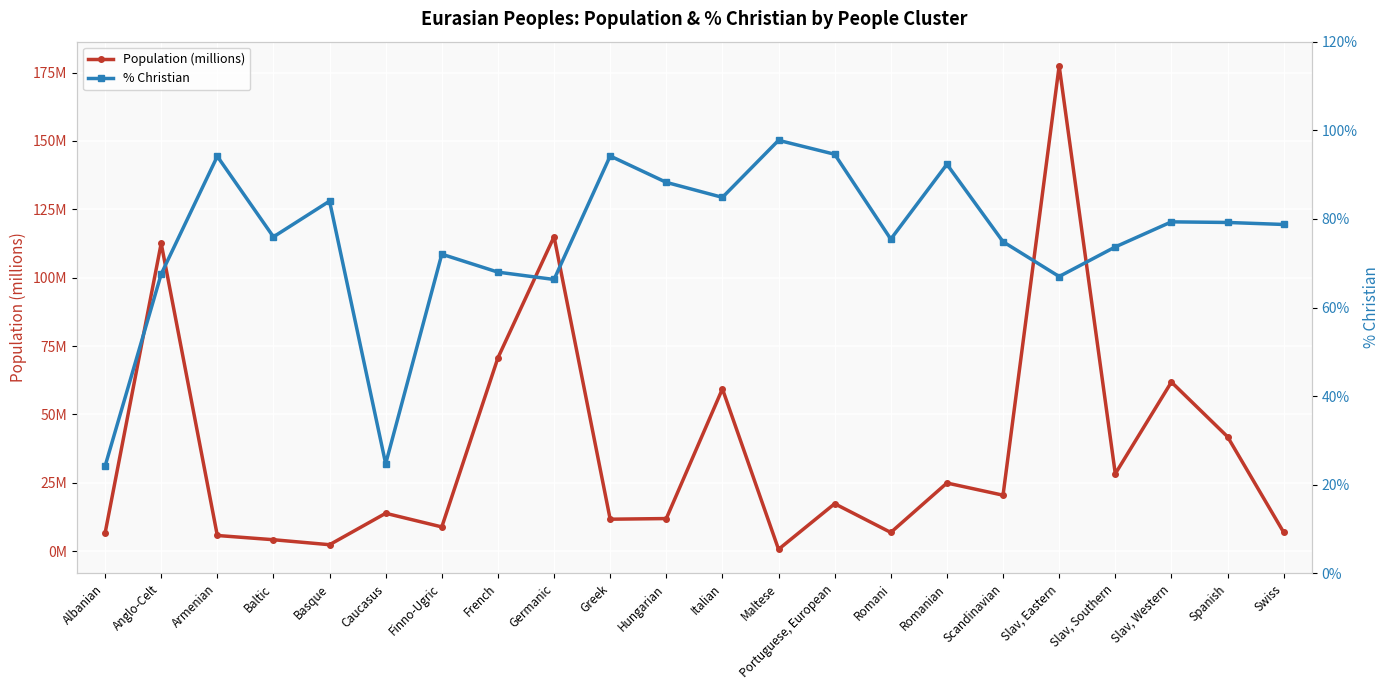

Reading left to right, what are all the values shown in this chart?

Population (millions): Albanian=6.5	Anglo-Celt=112.6	Armenian=5.7	Baltic=4.2	Basque=2.4	Caucasus=13.8	Finno-Ugric=8.9	French=70.7	Germanic=115.0	Greek=11.7	Hungarian=11.9	Italian=59.3	Maltese=0.7	Portuguese, European=17.4	Romani=6.8	Romanian=24.9	Scandinavian=20.5	Slav, Eastern=177.4	Slav, Southern=28.3	Slav, Western=61.8	Spanish=41.8	Swiss=6.9
% Christian: Albanian=24.2	Anglo-Celt=67.6	Armenian=94.1	Baltic=76.0	Basque=84.0	Caucasus=24.8	Finno-Ugric=72.0	French=68.0	Germanic=66.3	Greek=94.2	Hungarian=88.3	Italian=84.9	Maltese=97.7	Portuguese, European=94.6	Romani=75.4	Romanian=92.3	Scandinavian=74.9	Slav, Eastern=67.0	Slav, Southern=73.7	Slav, Western=79.3	Spanish=79.2	Swiss=78.8